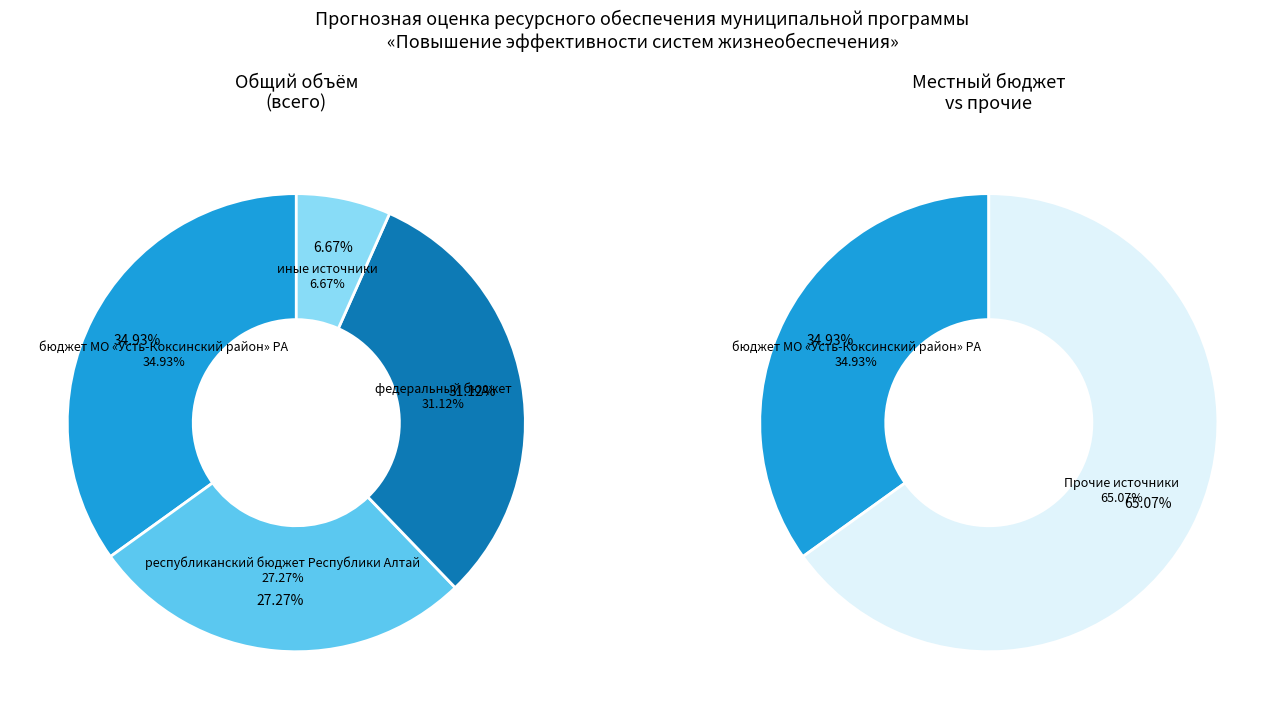

To the nearest percent, what portion does федеральный бюджет represent?

31%